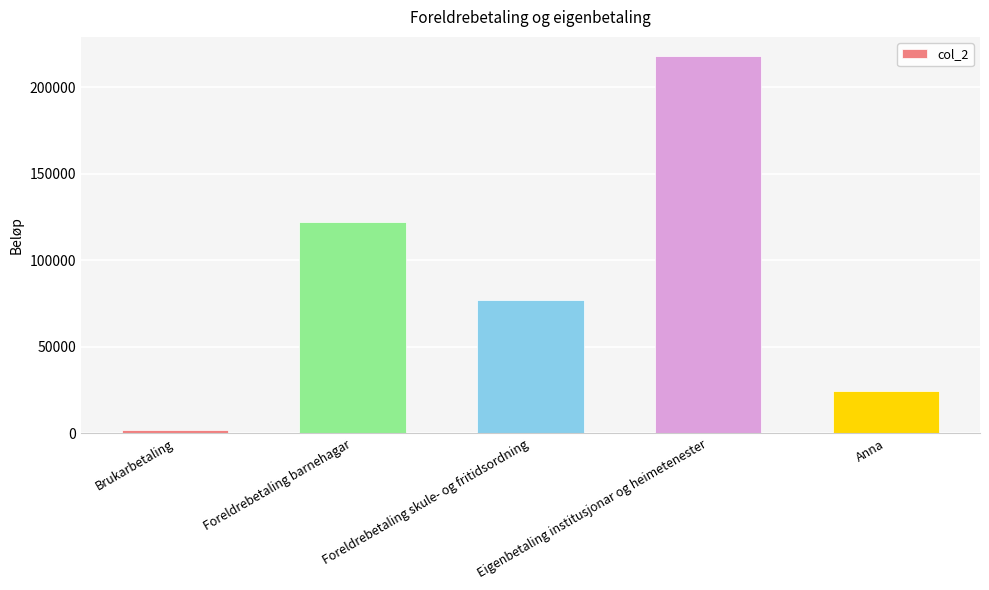

Is it true that the value at Eigenbetaling institusjonar og heimetenester is 97195?

False